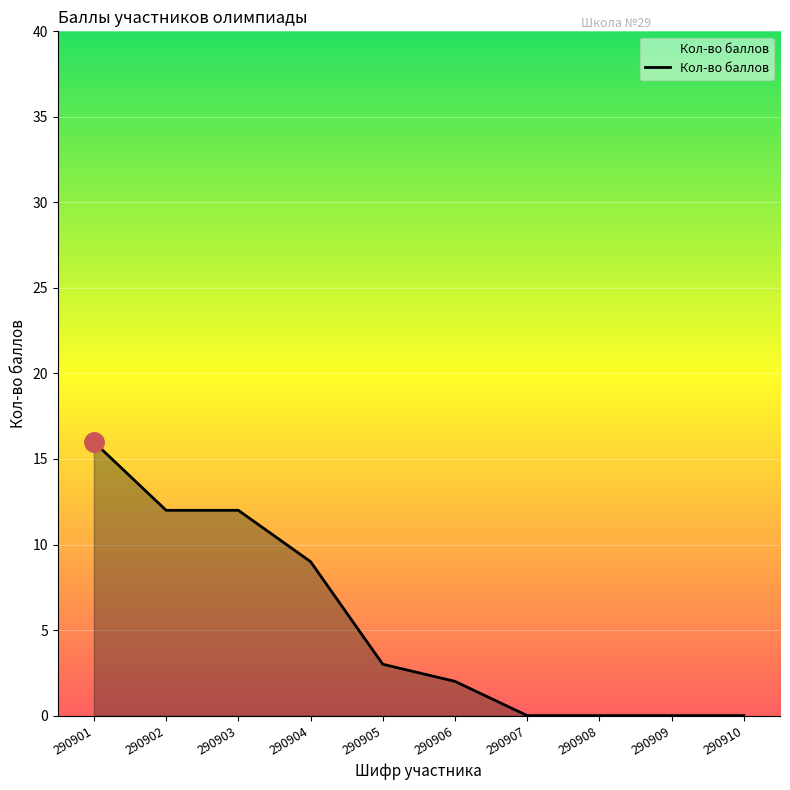

Reading left to right, transcribe all the data shown in this chart.

290901=16	290902=12	290903=12	290904=9	290905=3	290906=2	290907=0	290908=0	290909=0	290910=0